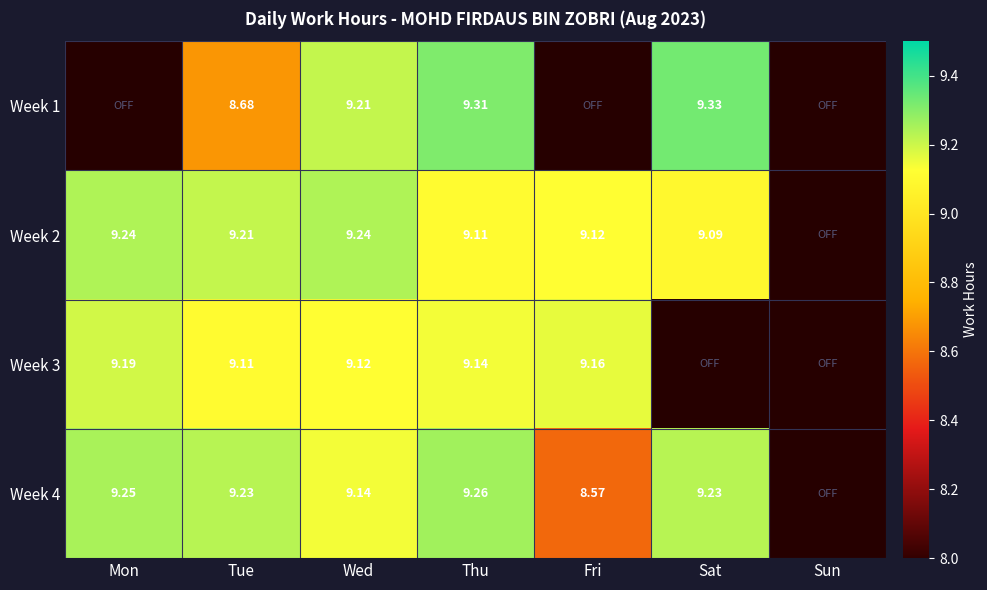

Between Sat and Sun, which is larger?

Sat